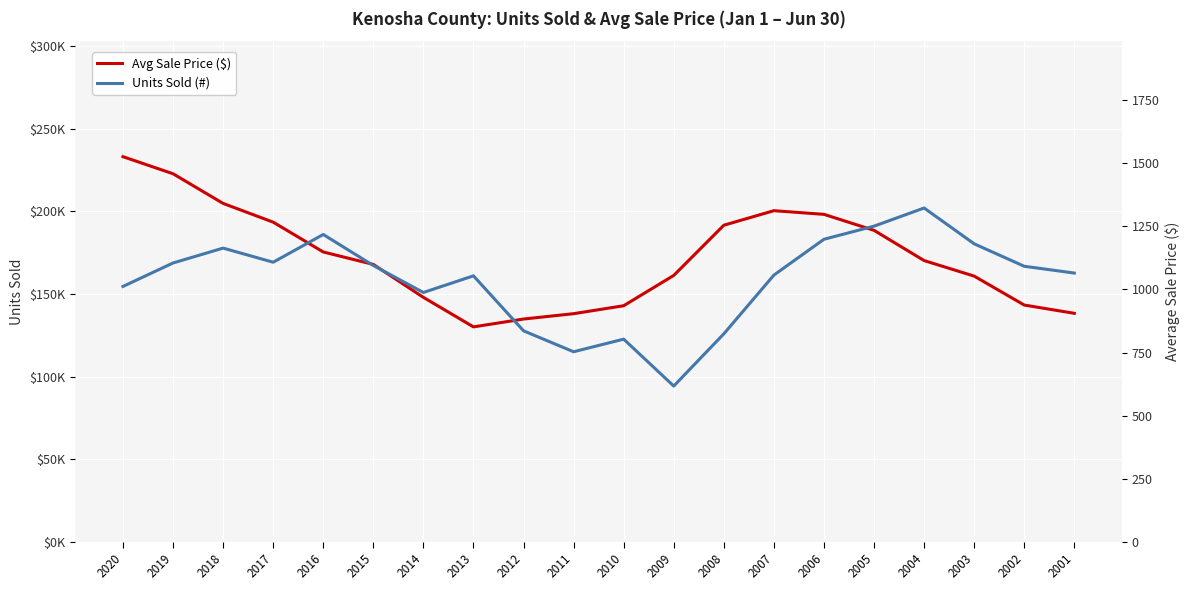

The value of Units Sold (#) at 2009 is 617. True or false?

True